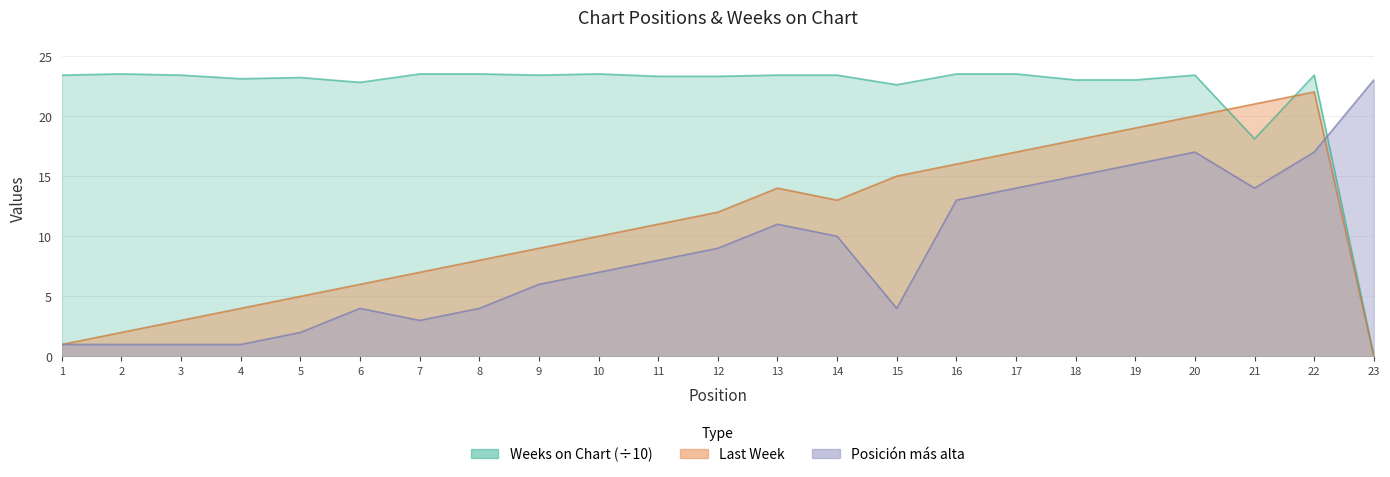

The Weeks on Chart series shows 23.4 at 14. True or false?

True